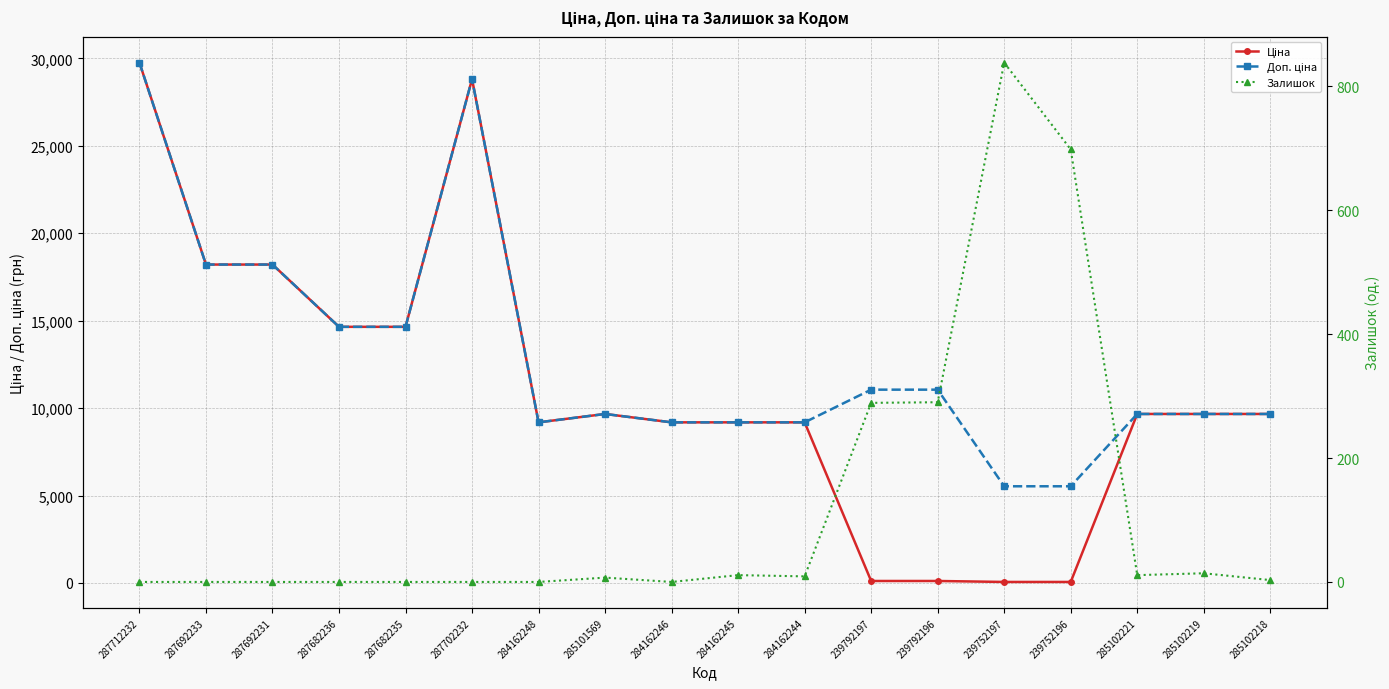

How many interior local peaks does the Ціна series have?

2